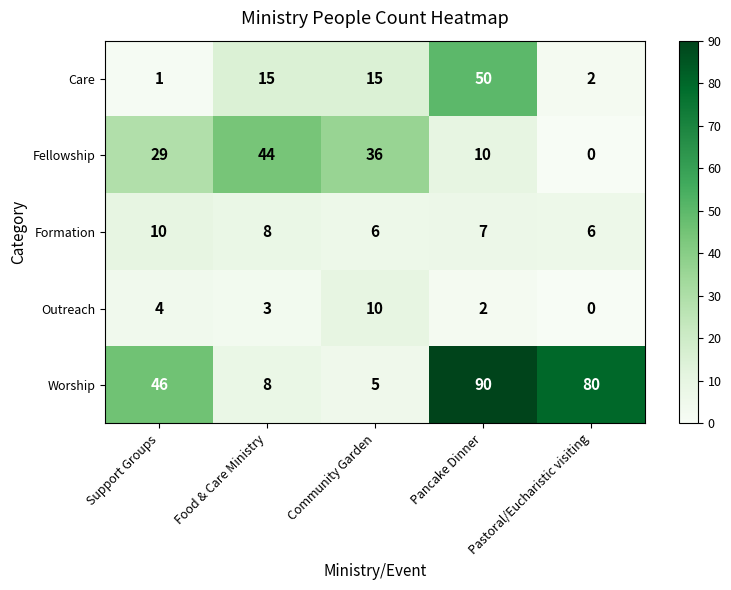

What is the total value across all series at Support Groups?

90